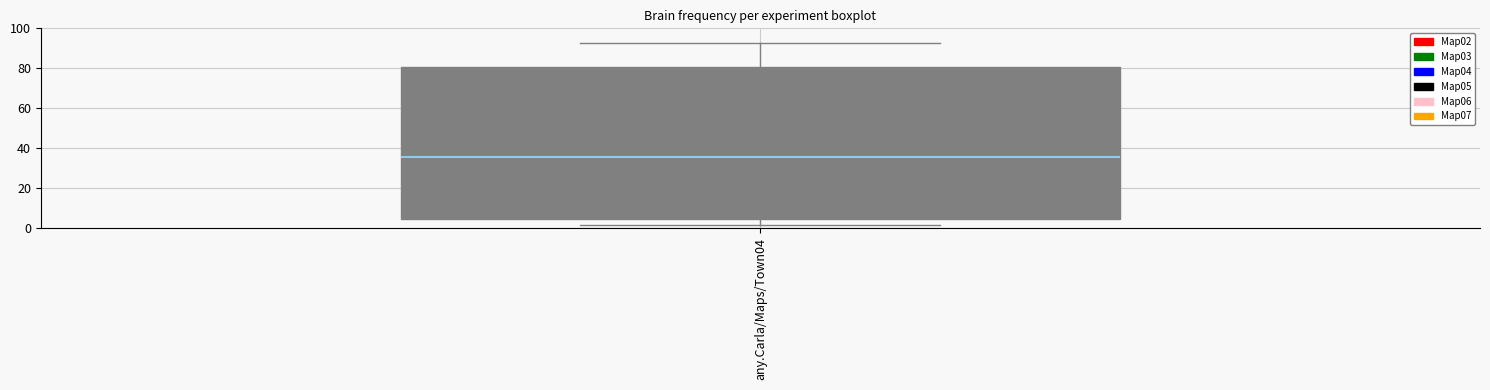

Read this box plot against the y-axis: the position of the median line, the range covered by the box, and the ends of both whiskers. The values are not printed on the chart, so give them approximately, as read against the axis.

median 36, box 4 to 80, whiskers 2 to 92